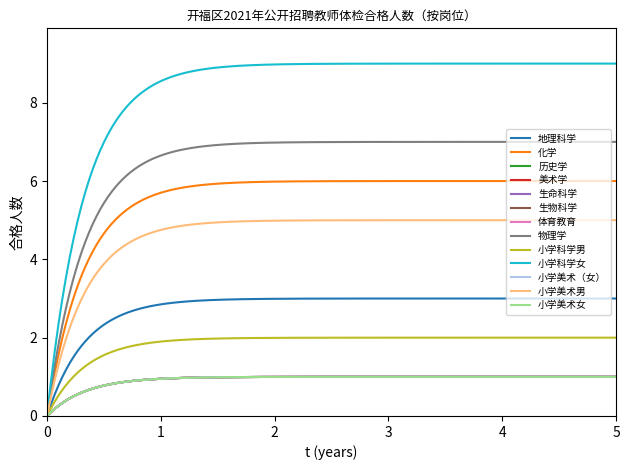

Is this an area chart (filled region under the line)?

No